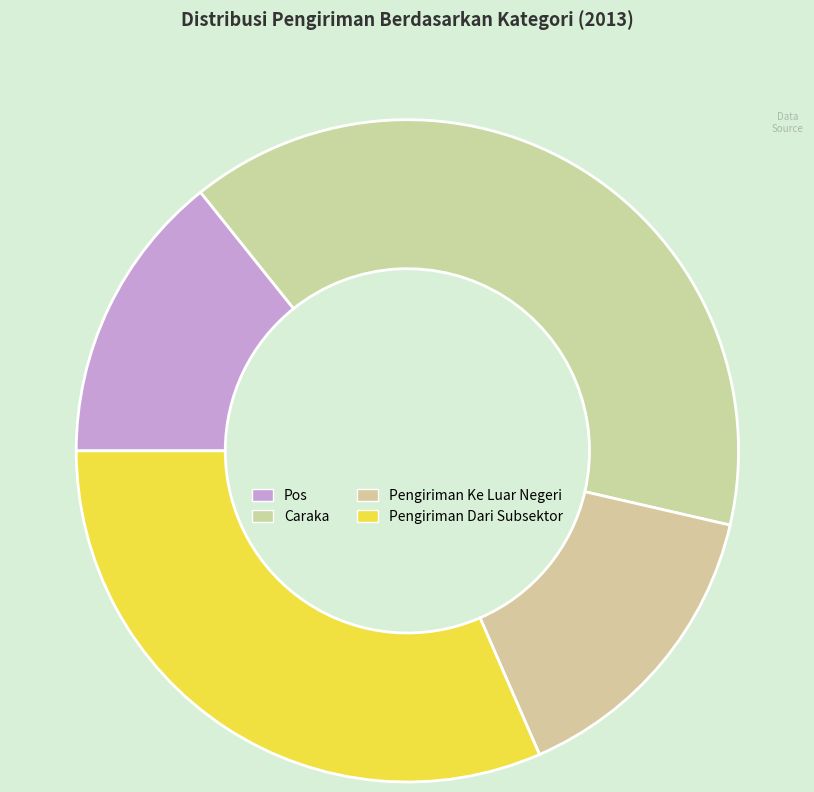

What is the total percentage of Pos and Pengiriman Ke Luar Negeri?

29.1%